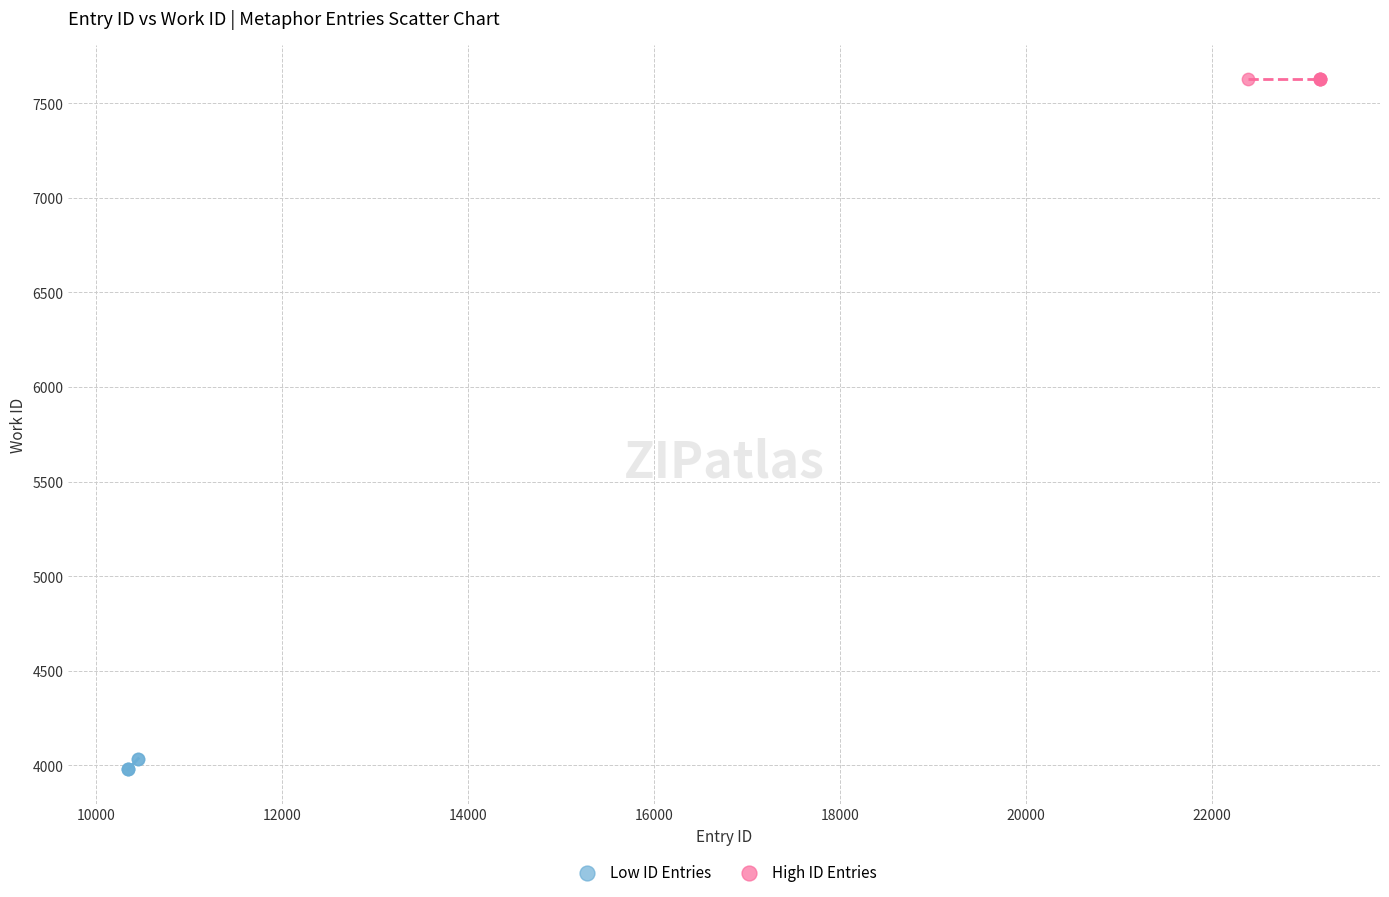

Which series reaches the minimum Y coordinate?

Low ID Entries